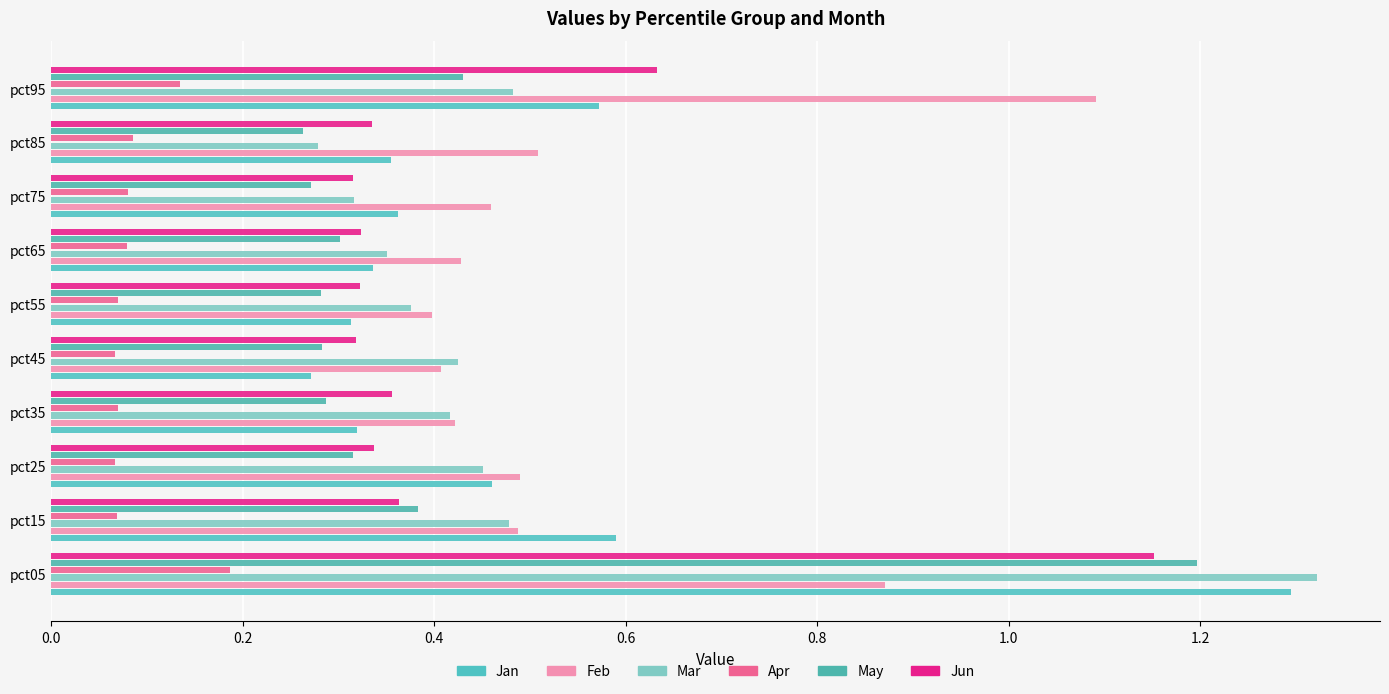

Count the number of categories in the chart.

10